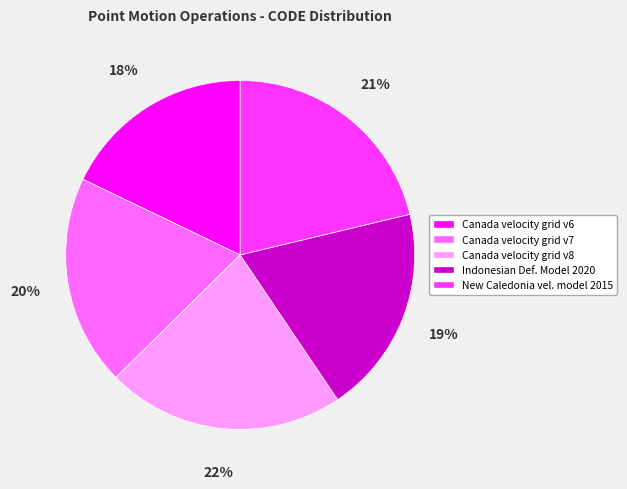

To the nearest percent, what is the average slice percentage?

20%